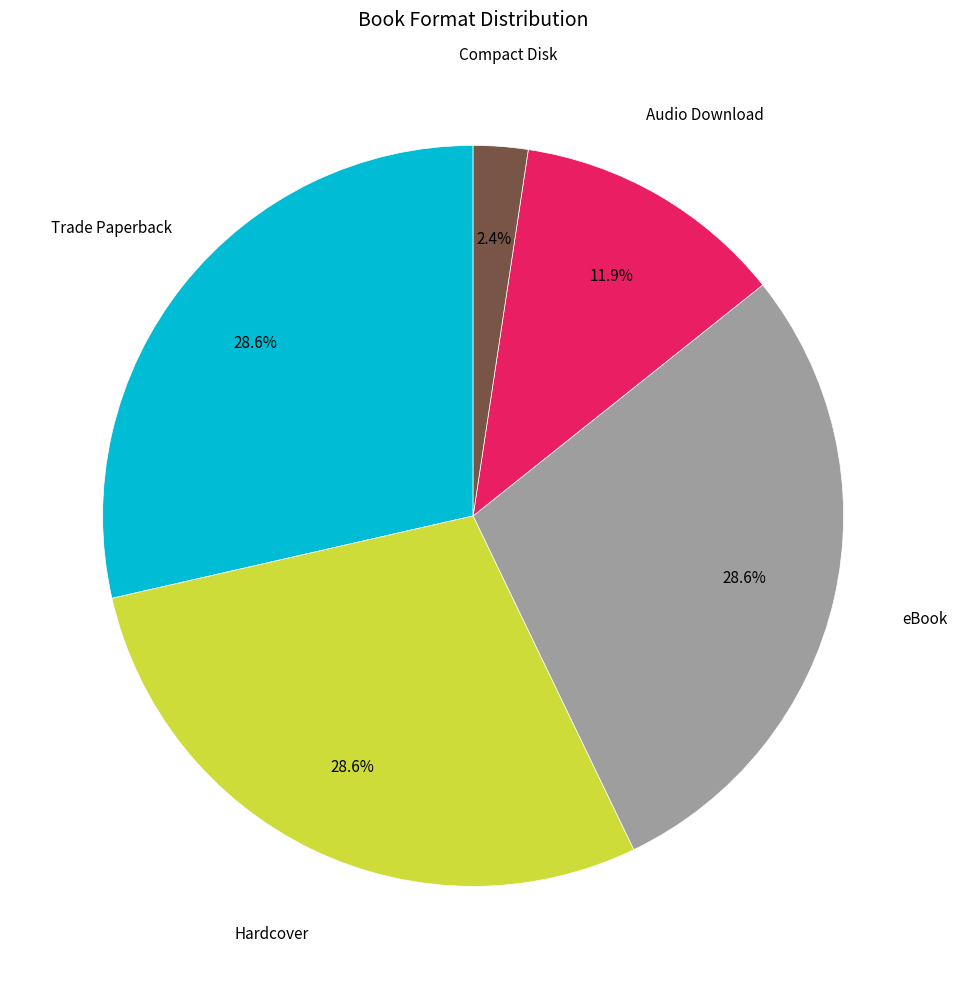

Is there any slice that represents more than half of the pie?

No